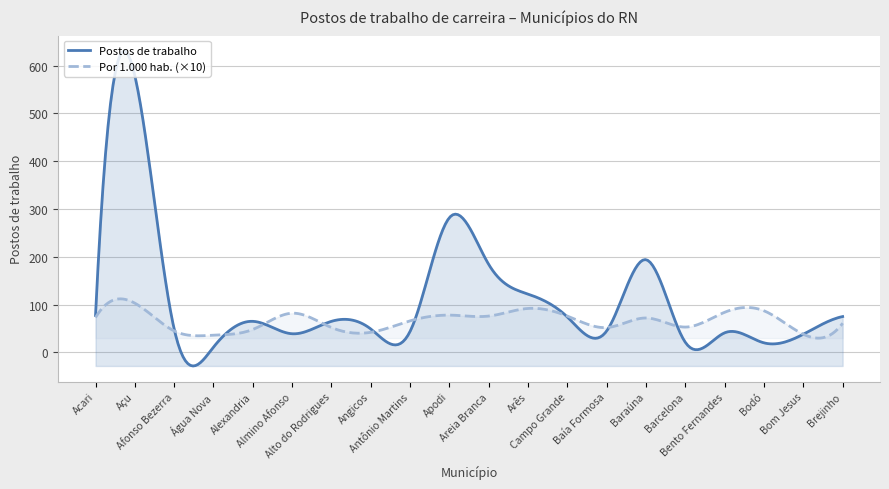

What is the total value across all series at Campo Grande?

150